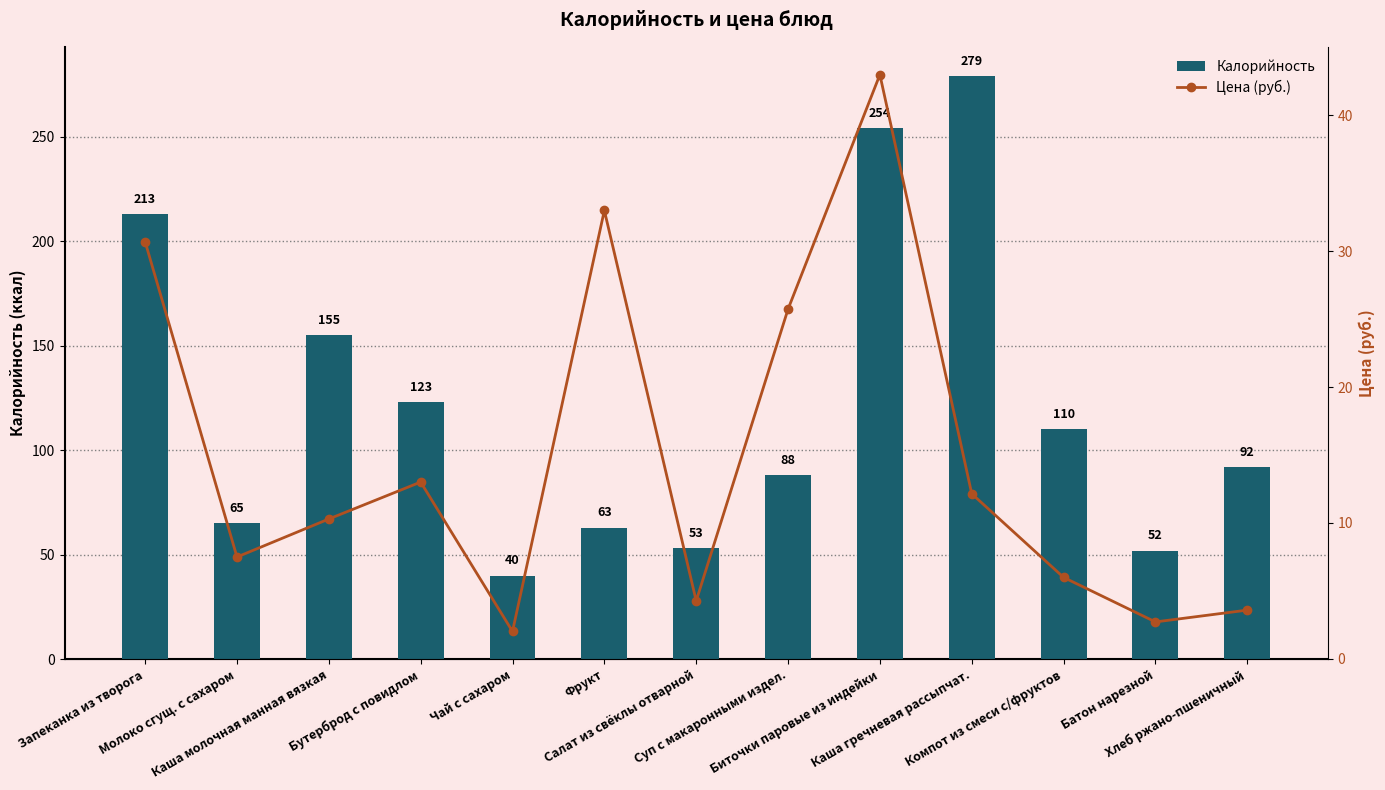

At Хлеб ржано-пшеничный, list the series in order from largest to smallest.

Калорийность, Цена (руб.)